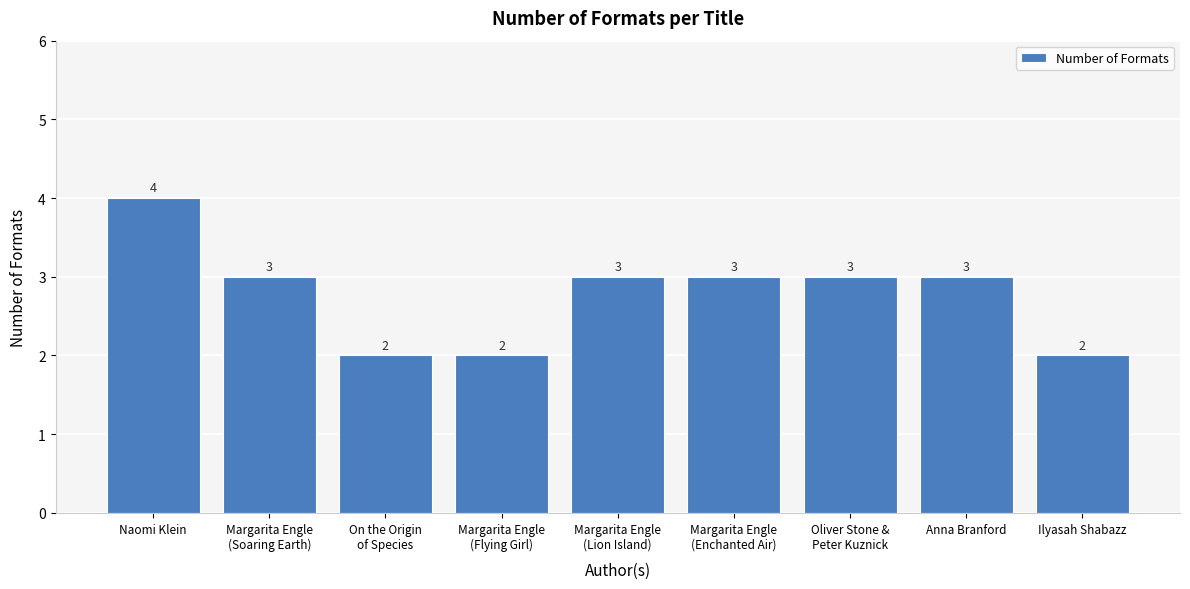

What is the sum of all values?

25